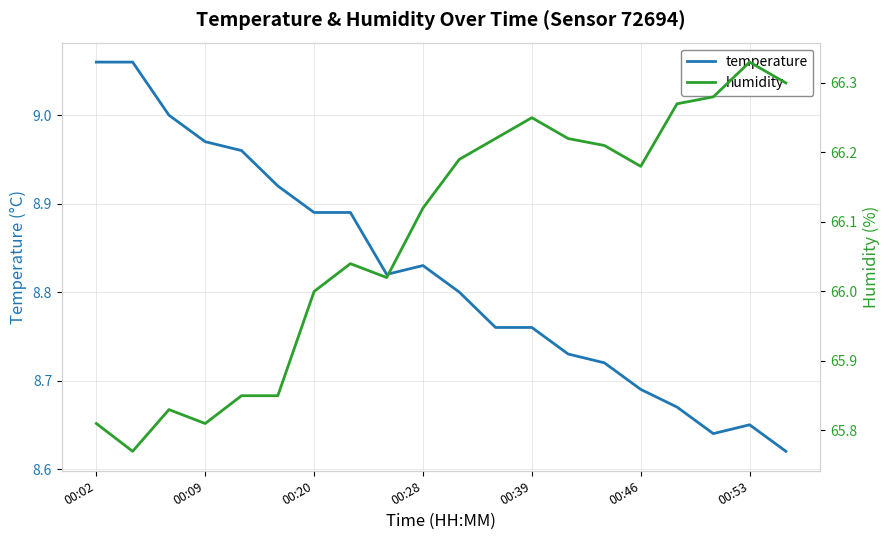

Which series has the widest spread of values?

humidity